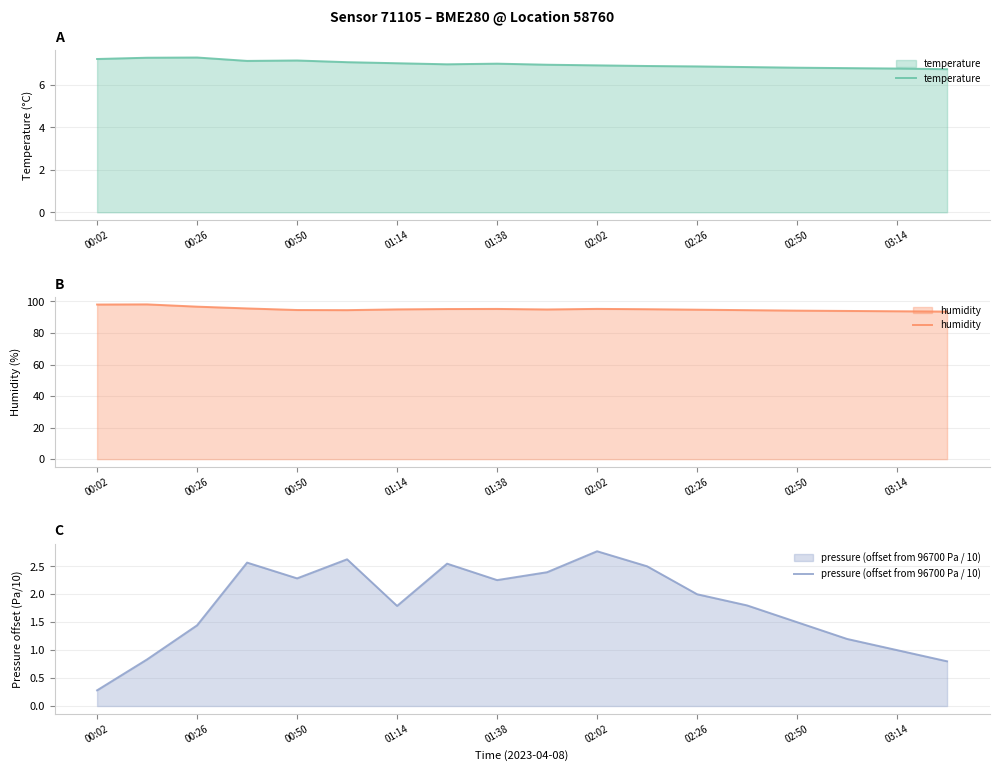

Is it true that humidity equals 94.8 at 02:26?

True